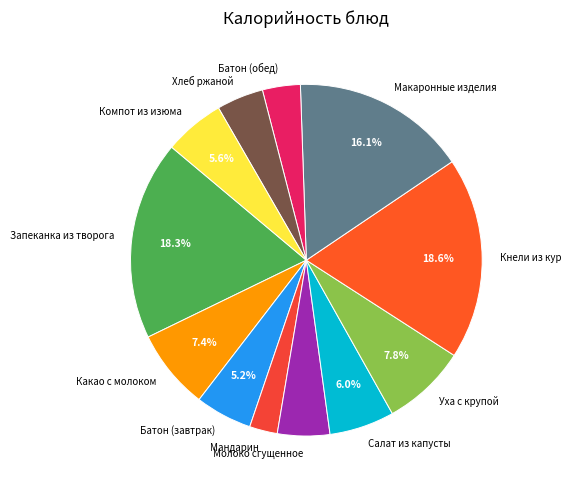

The Какао с молоком slice represents 22% of the pie. True or false?

False